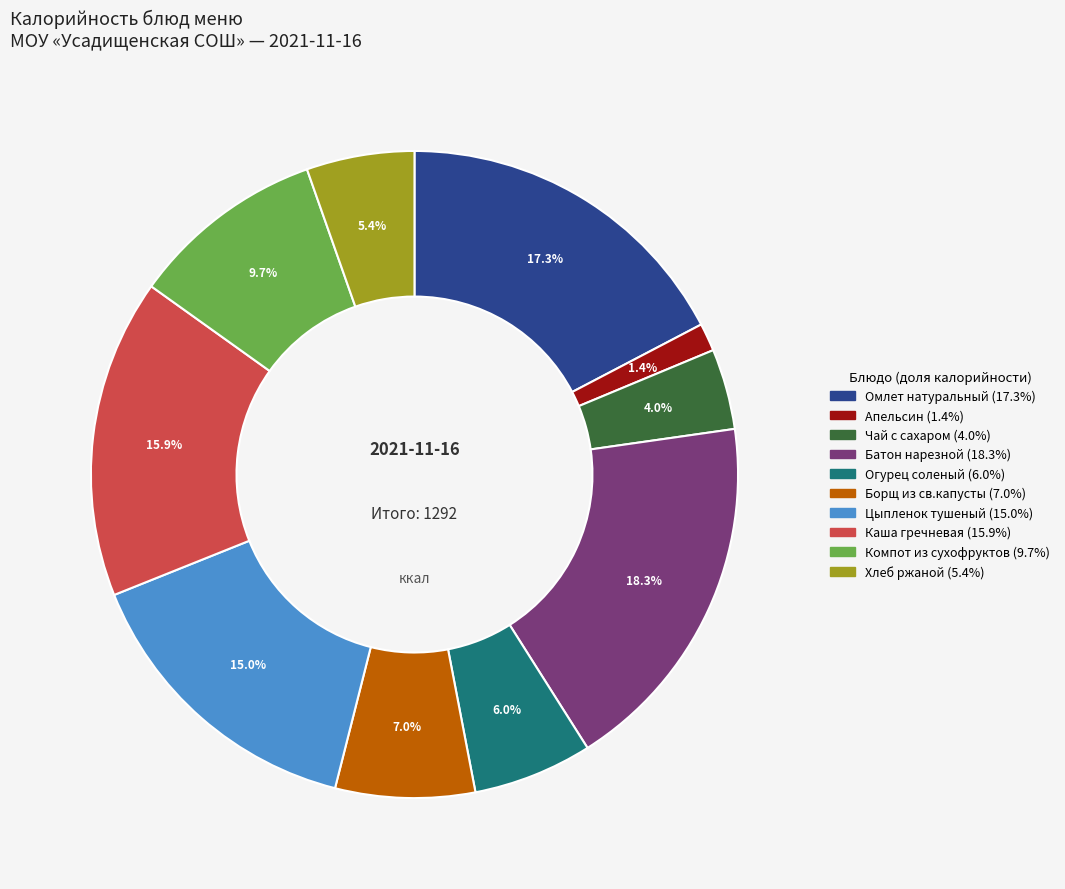

What is the ratio of the value at Чай с сахаром to the value at Апельсин?

2.9